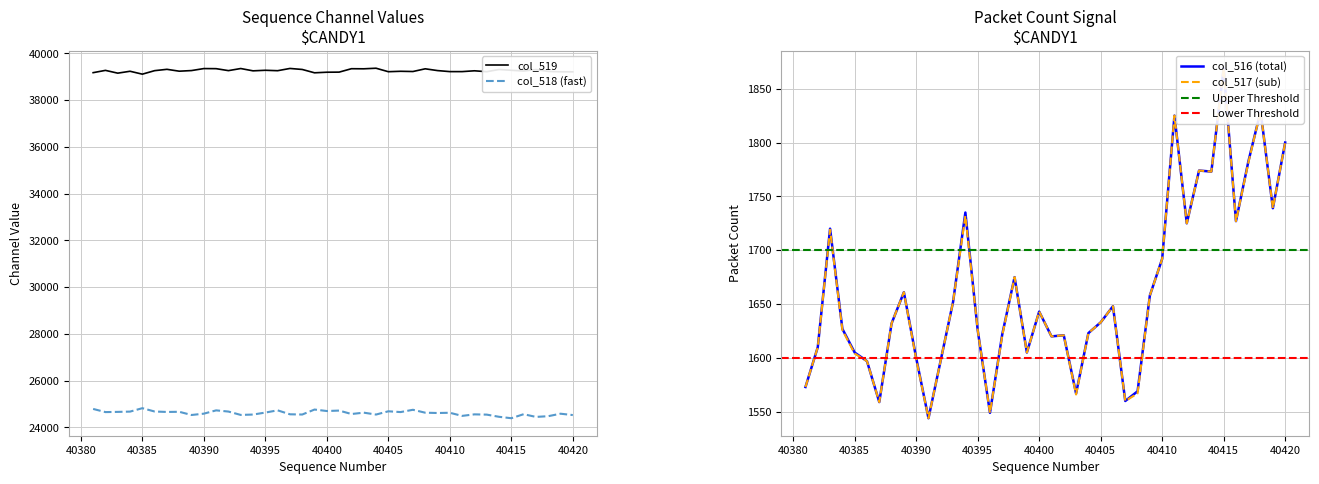

What is the maximum value shown in the chart?

39362